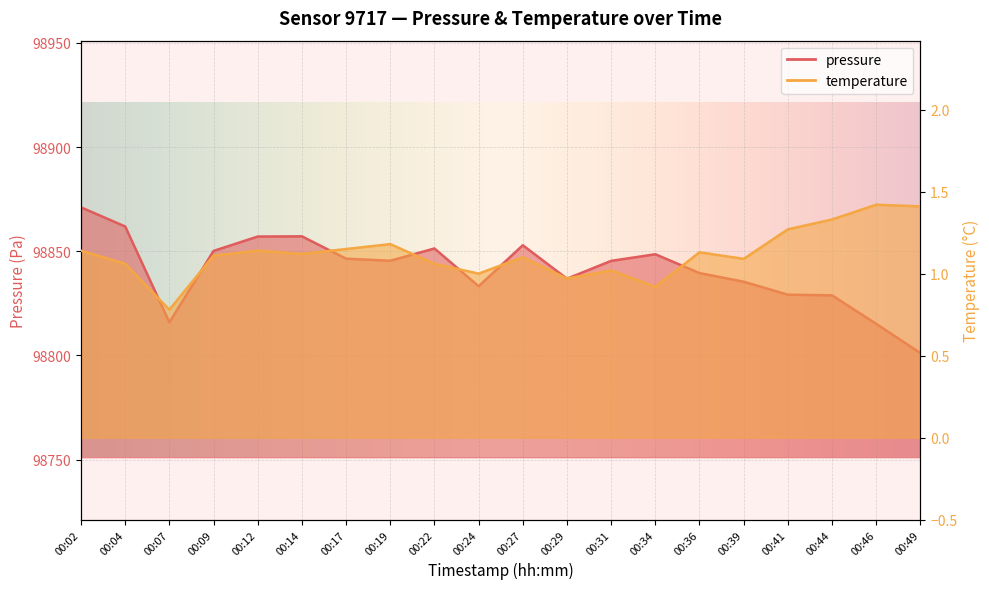

The value of pressure at 00:49 is 98801.2. True or false?

True